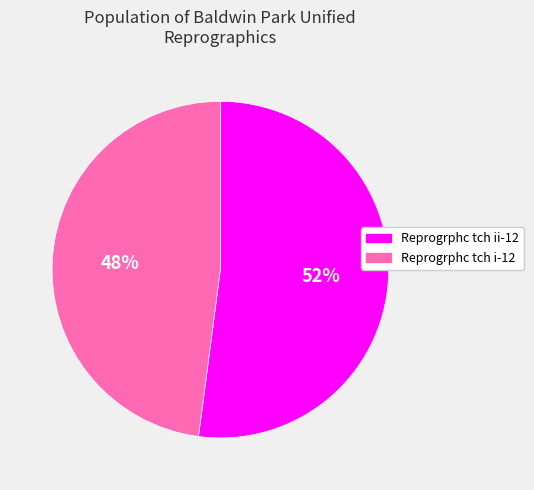

Count the number of slices in the pie.

2